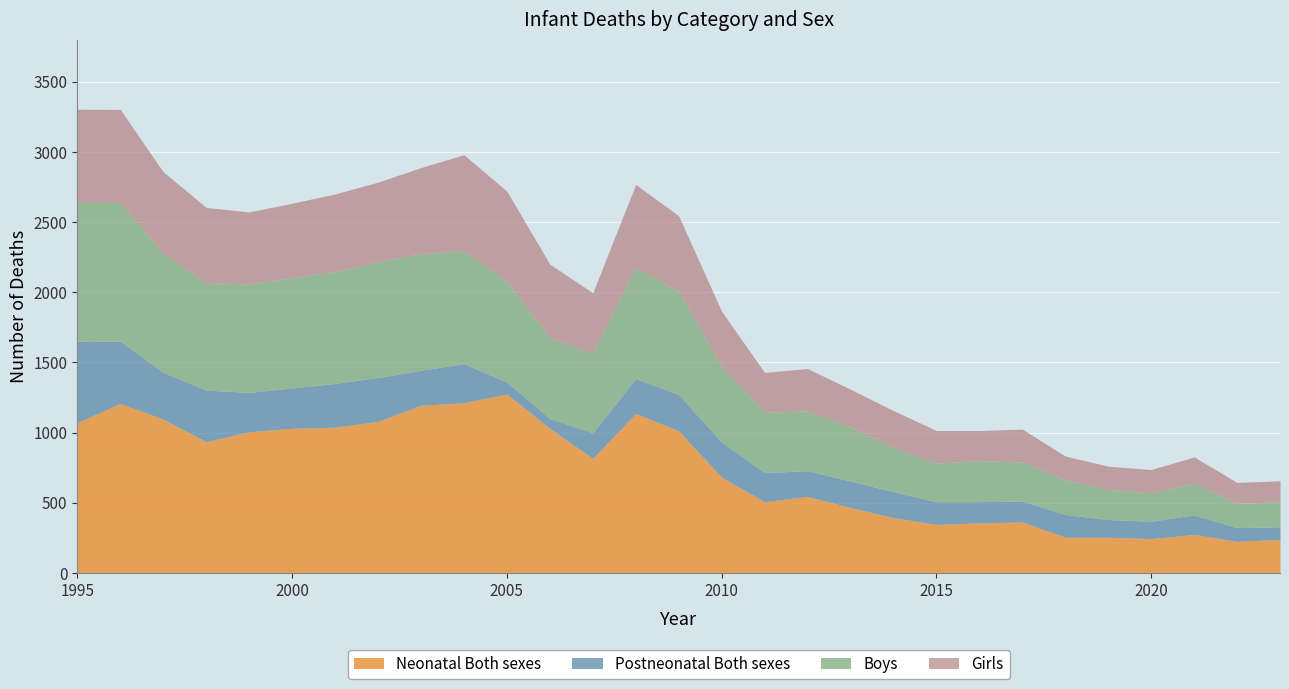

Which series changed the most between 1998 and 1999?

Postneonatal Both sexes